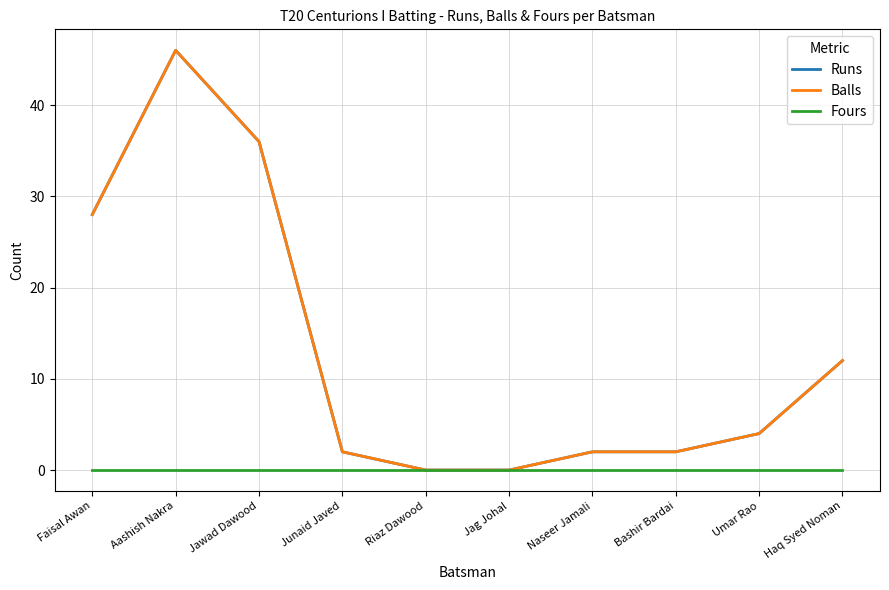

Where does the Balls series first go above 4?

Faisal Awan